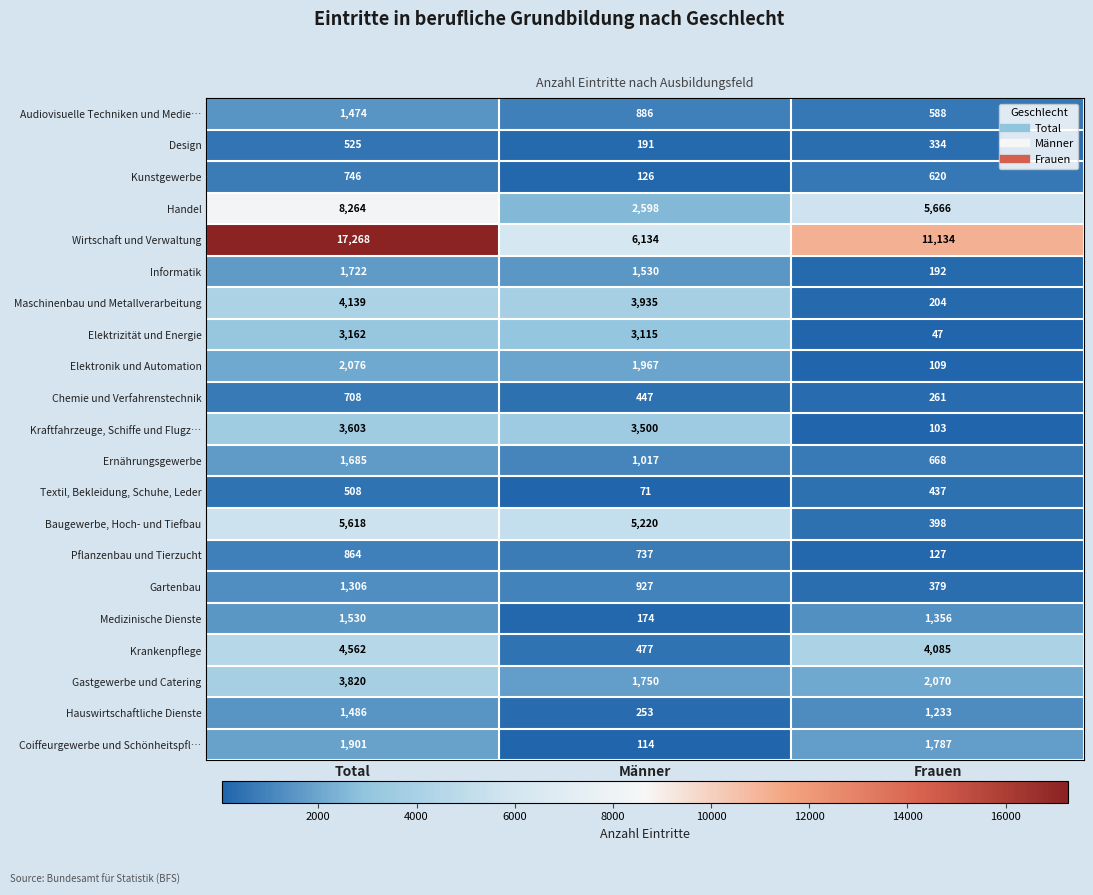

Is it true that Elektrizität und Energie equals 4480 at Total?

False